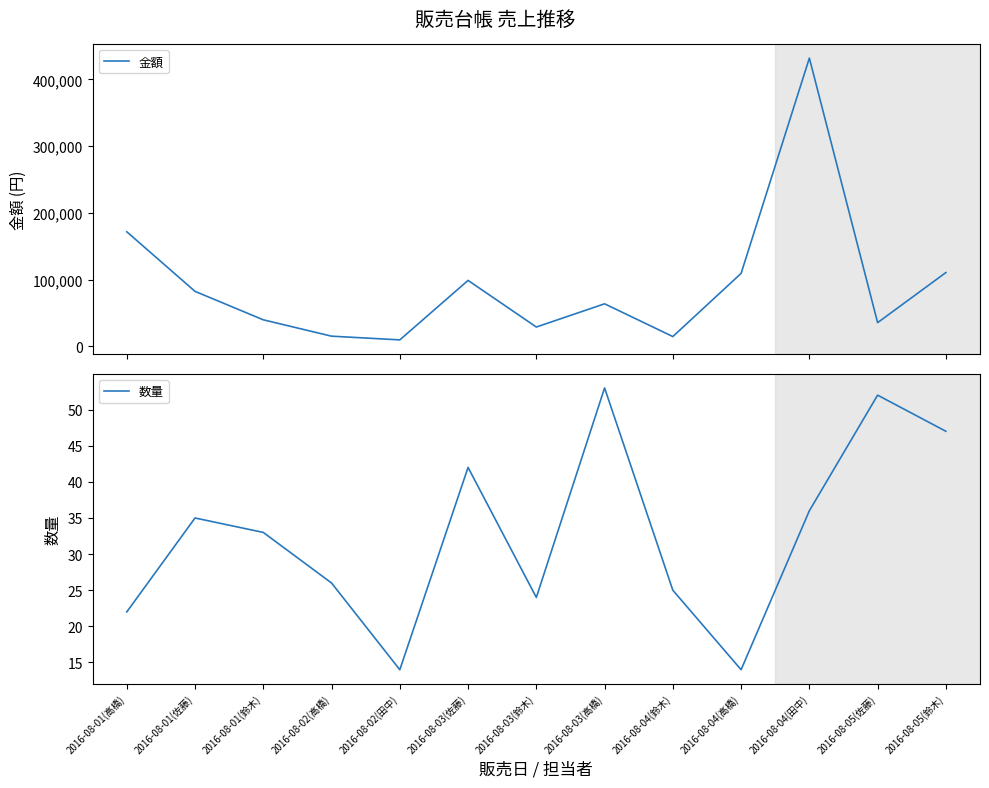

At which category does the chart reach its minimum across all series?

2016-08-02(田中)